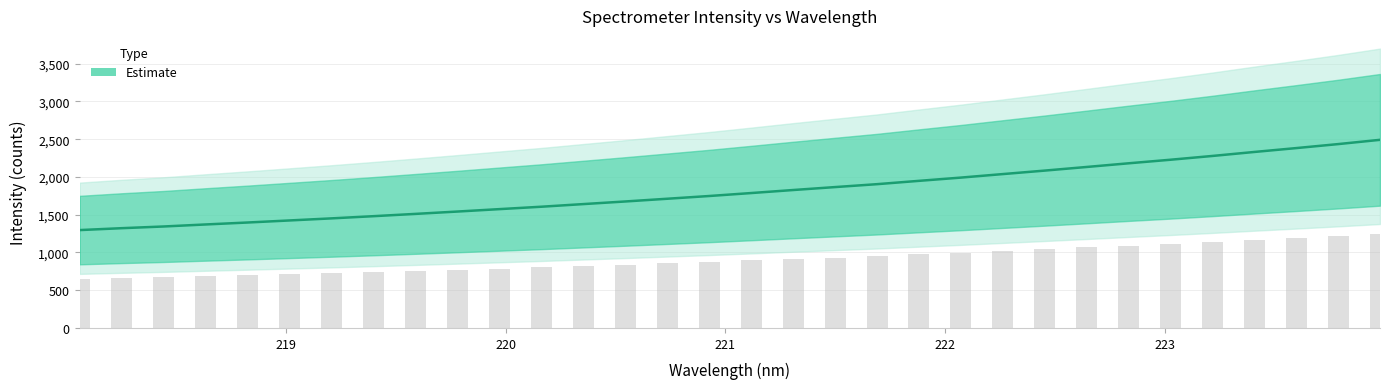

What position from the right is 223?

27